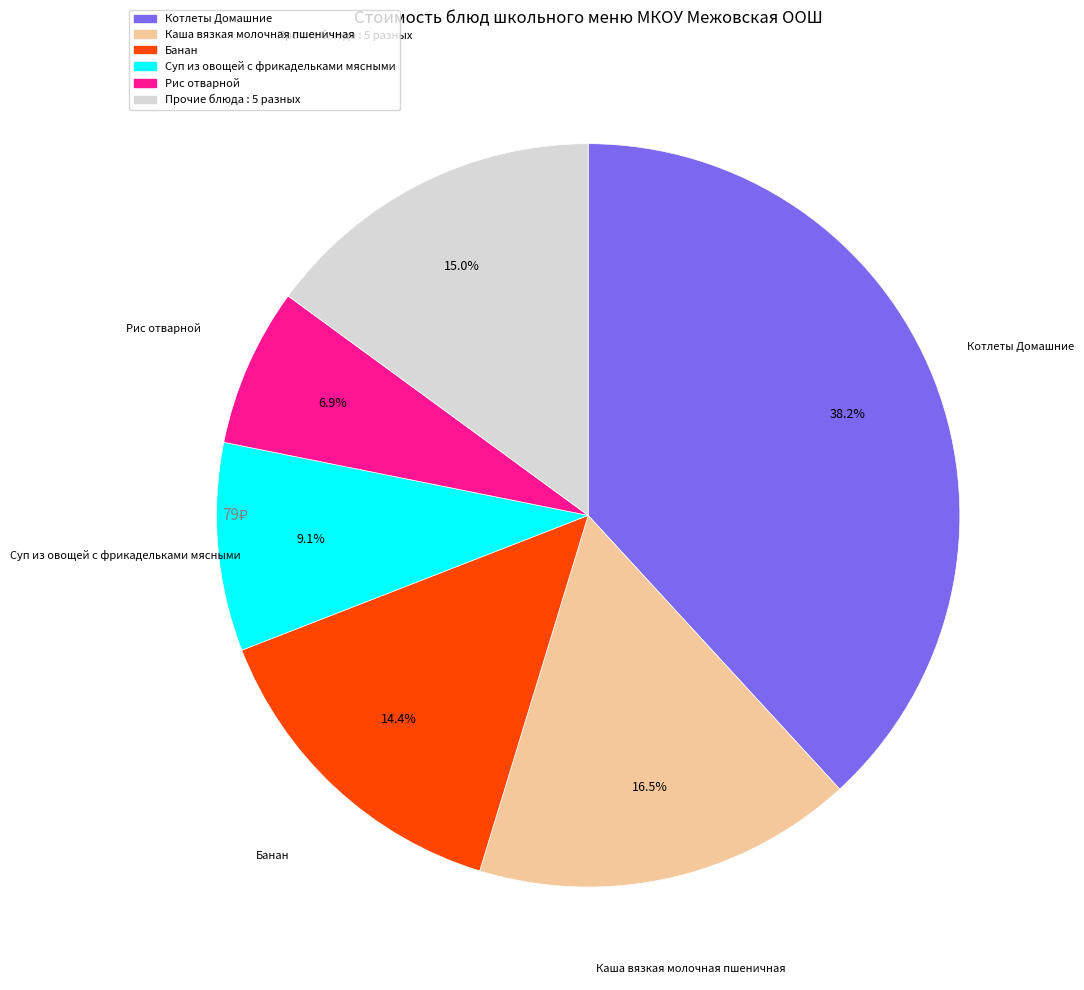

Is there any slice that represents more than half of the pie?

No